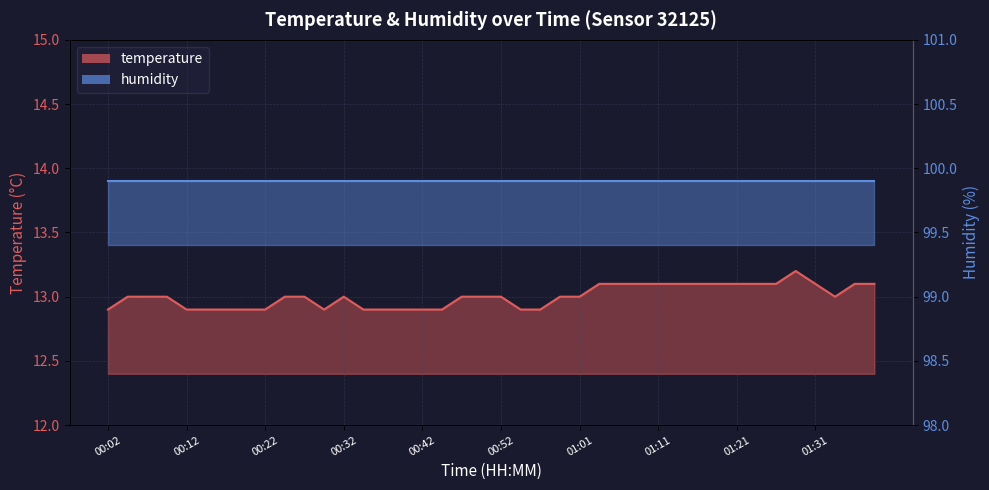

List the labels in order of value, largest first.

01:28, 01:04, 01:06, 01:09, 01:11, 01:13, 01:16, 01:18, 01:21, 01:23, 01:26, 01:31, 01:36, 01:38, 00:04, 00:07, 00:09, 00:24, 00:27, 00:32, 00:47, 00:49, 00:52, 00:59, 01:01, 01:33, 00:02, 00:12, 00:15, 00:17, 00:20, 00:22, 00:29, 00:34, 00:37, 00:39, 00:42, 00:44, 00:54, 00:56